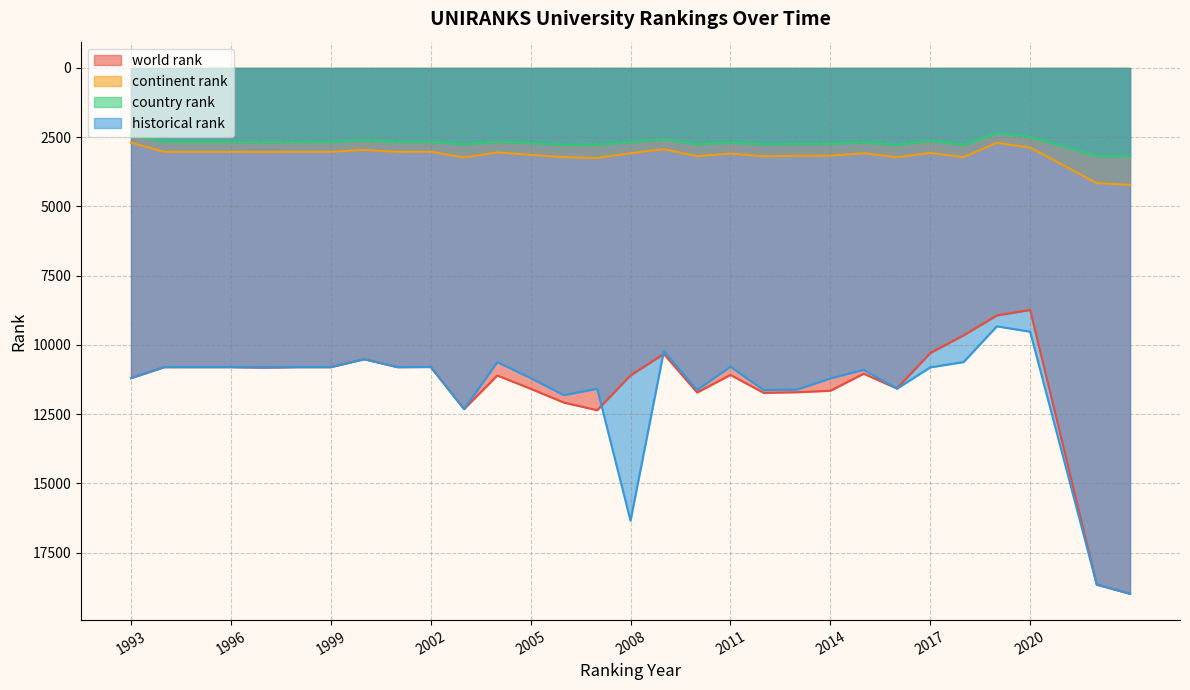

Reading left to right, what are all the values shown in this chart?

world rank: 1993=11196.0	1994=10800.0	1995=10800.0	1996=10800.0	1997=10815.0	1998=10800.0	1999=10800.0	2000=10514.0	2001=10800.0	2002=10795.0	2003=12315.0	2004=11103.0	2005=11581.0	2006=12081.0	2007=12356.0	2008=11099.0	2009=10327.0	2010=11716.0	2011=11082.0	2012=11730.0	2013=11707.0	2014=11654.0	2015=11039.0	2016=11572.0	2017=10293.0	2018=9654.0	2019=8935.0	2020=8737.0	2022=18652.0	2023=18985.0
continent rank: 1993=2695.0	1994=3029.0	1995=3029.0	1996=3029.0	1997=3036.0	1998=3029.0	1999=3029.0	2000=2958.0	2001=3029.0	2002=3026.0	2003=3230.0	2004=3049.0	2005=3137.0	2006=3223.0	2007=3250.0	2008=3078.0	2009=2932.0	2010=3185.0	2011=3090.0	2012=3191.0	2013=3170.0	2014=3167.0	2015=3079.0	2016=3226.0	2017=3069.0	2018=3218.0	2019=2704.0	2020=2874.0	2022=4157.0	2023=4219.0
country rank: 1993=2416.0	1994=2668.0	1995=2668.0	1996=2668.0	1997=2675.0	1998=2668.0	1999=2668.0	2000=2609.0	2001=2668.0	2002=2665.0	2003=2760.0	2004=2659.0	2005=2718.0	2006=2781.0	2007=2773.0	2008=2679.0	2009=2575.0	2010=2757.0	2011=2697.0	2012=2756.0	2013=2746.0	2014=2739.0	2015=2689.0	2016=2782.0	2017=2628.0	2018=2782.0	2019=2353.0	2020=2493.0	2022=3180.0	2023=3193.0
historical rank: 1993=11196.0	1994=10800.0	1995=10800.0	1996=10800.0	1997=10815.0	1998=10800.0	1999=10800.0	2000=10514.0	2001=10800.0	2002=10795.0	2003=12315.0	2004=10620.5	2005=11196.0	2006=11811.5	2007=11579.5	2008=16344.0	2009=10220.0	2010=11623.5	2011=10785.0	2012=11629.0	2013=11612.0	2014=11208.0	2015=10898.5	2016=11577.5	2017=10809.0	2018=10618.5	2019=9326.5	2020=9523.5	2022=18652.0	2023=18985.0